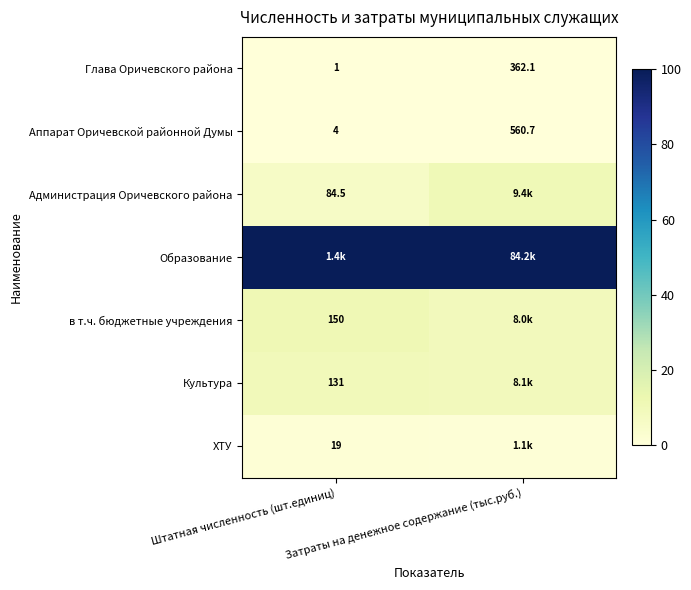

Where is Глава Оричевского района nearest to the value 181?

Штатная численность (шт.единиц)